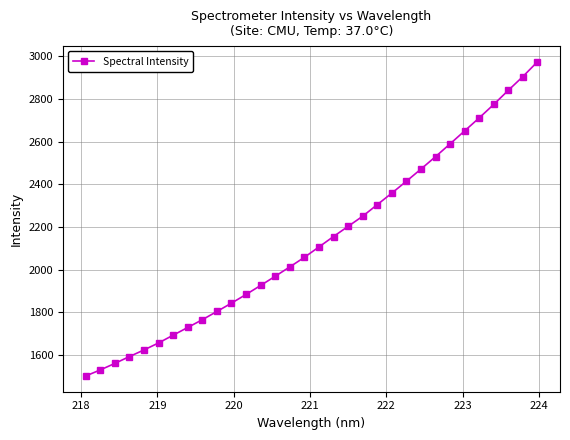

True or false: there are more than 2 points higher than both neighbors.

False